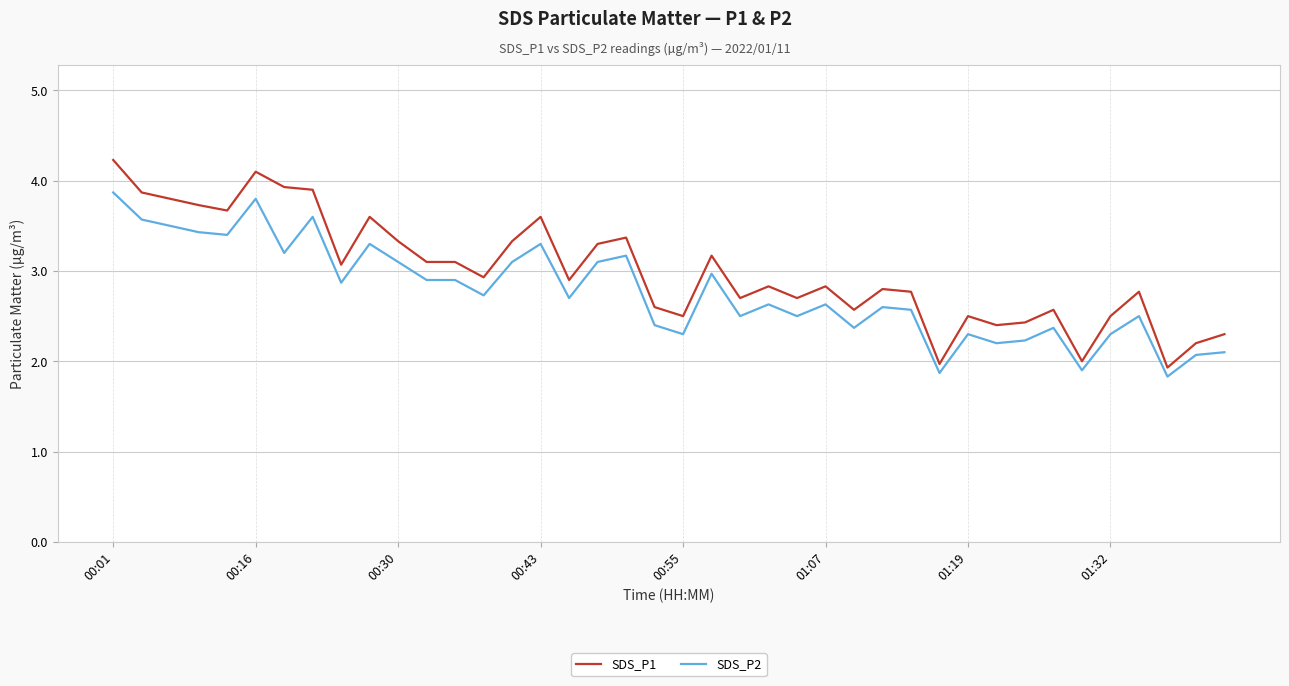

List the series in order of their overall mean, lowest first.

SDS_P2, SDS_P1